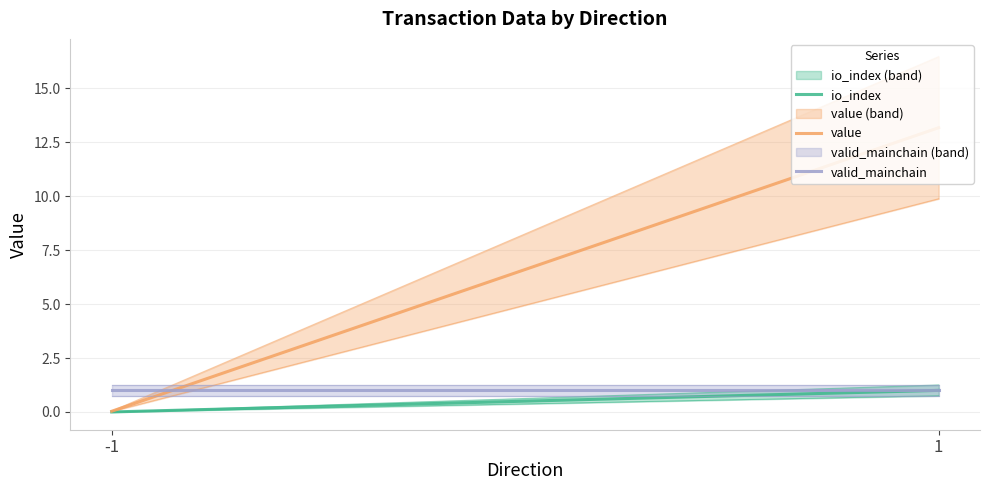

Reading right to left, transcribe all the data shown in this chart.

io_index: 1.0	0.0
value: 13.2	0.0
valid_mainchain: 1.0	1.0